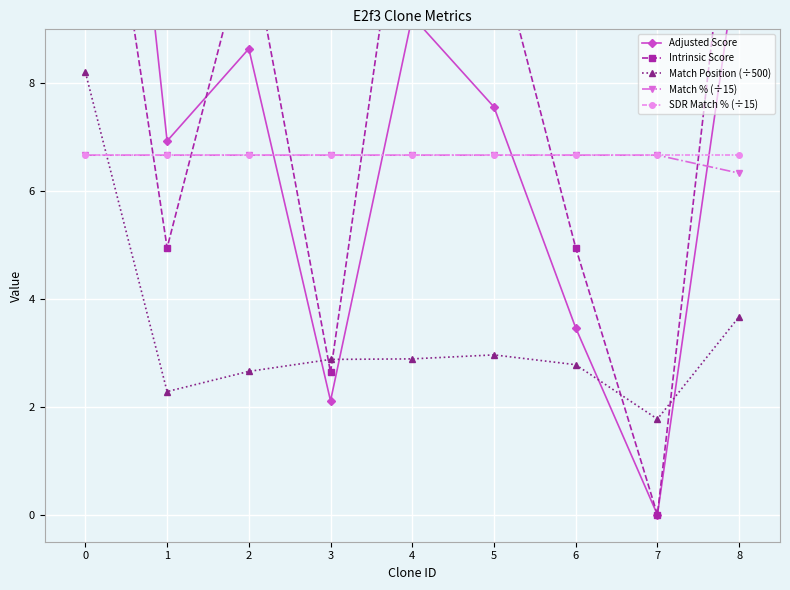

List the series in order of their peak value, lowest first.

Match % (÷15), SDR Match % (÷15), Match Position (÷500), Intrinsic Score, Adjusted Score